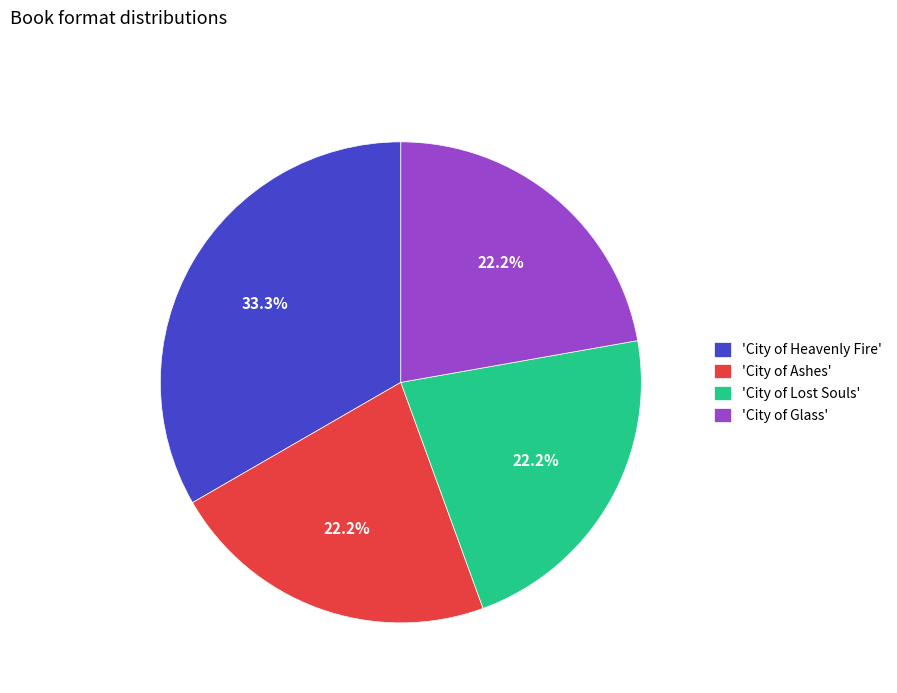

Which has a higher value, 'City of Lost Souls' or 'City of Heavenly Fire'?

'City of Heavenly Fire'